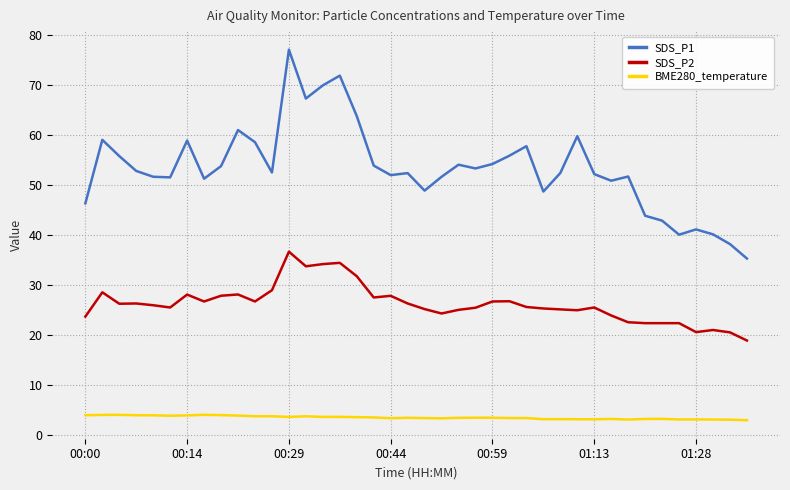

What is the smallest value displayed?

3.0